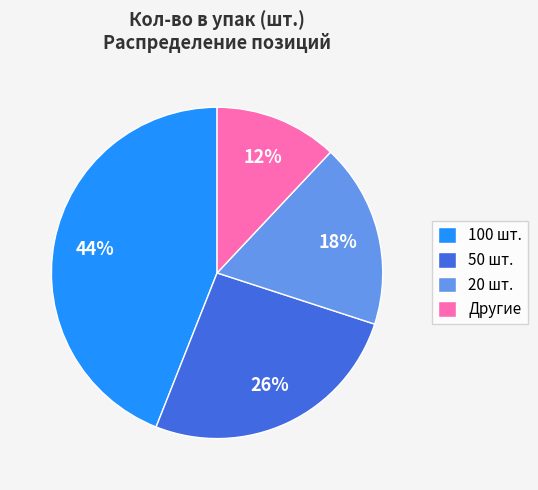

Is the sum of 20 шт. and 100 шт. greater than half?

Yes